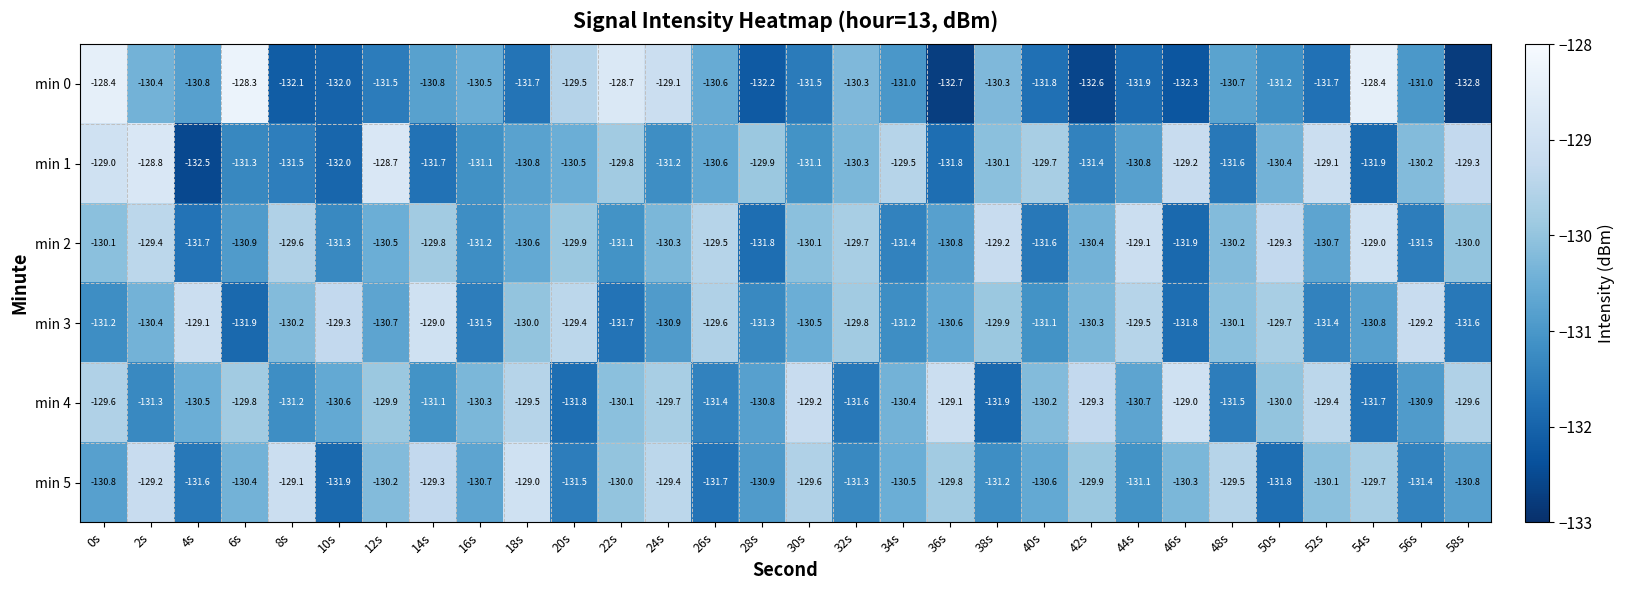

What is the spread (max minus min) of values at 28s?

2.3